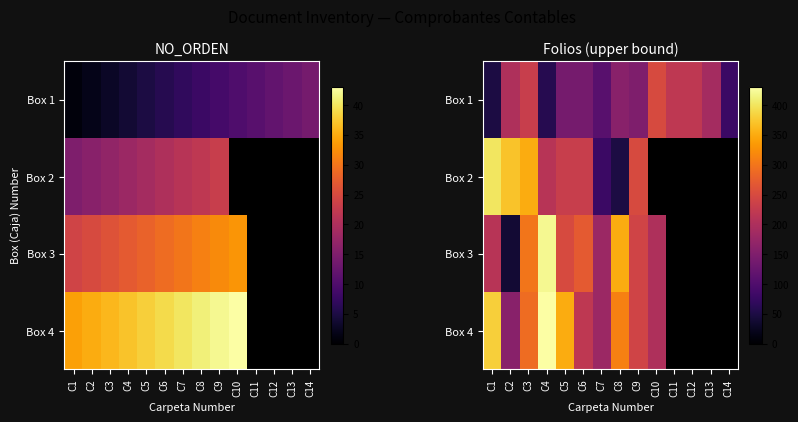

True or false: Box 4 has a value of 350.0 at C5.

True